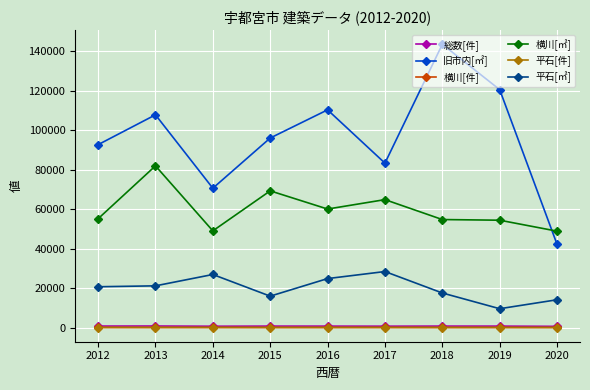

What is the lowest value of the 平石[㎡] series?

9567.1